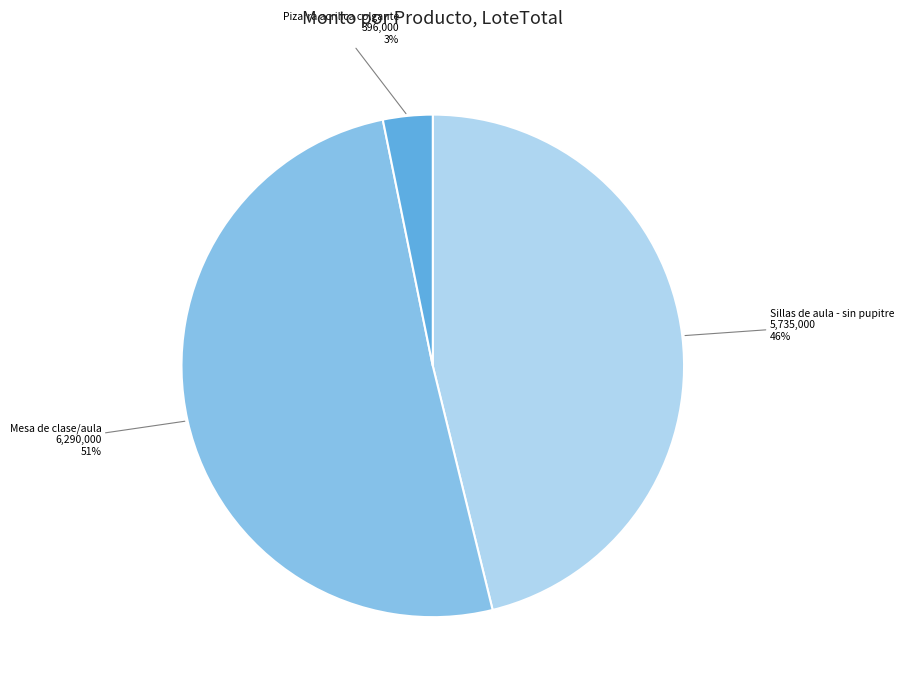

Count the number of slices in the pie.

3